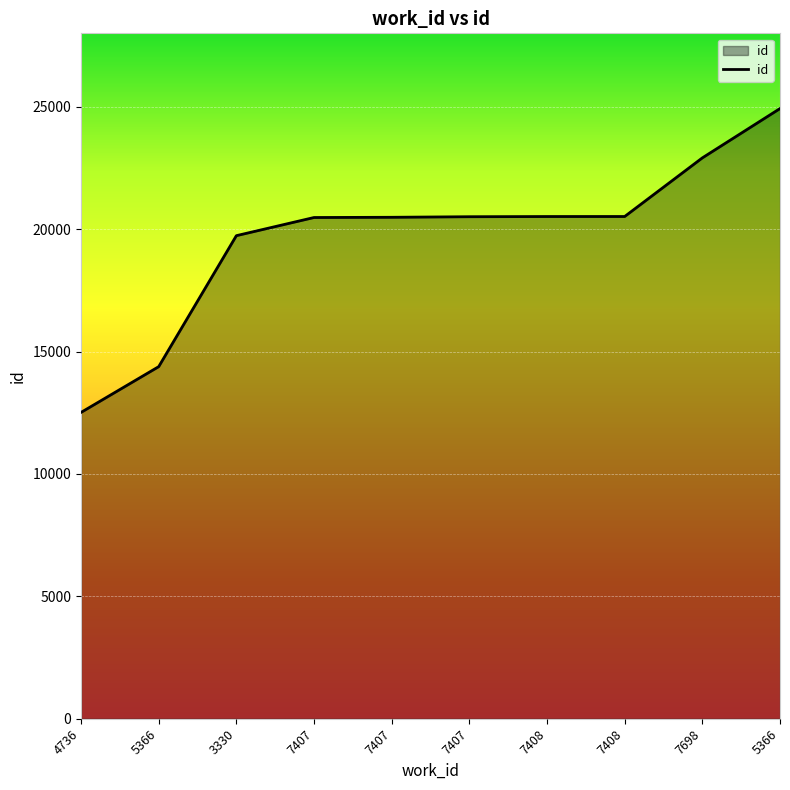

Is this an area chart (filled region under the line)?

Yes